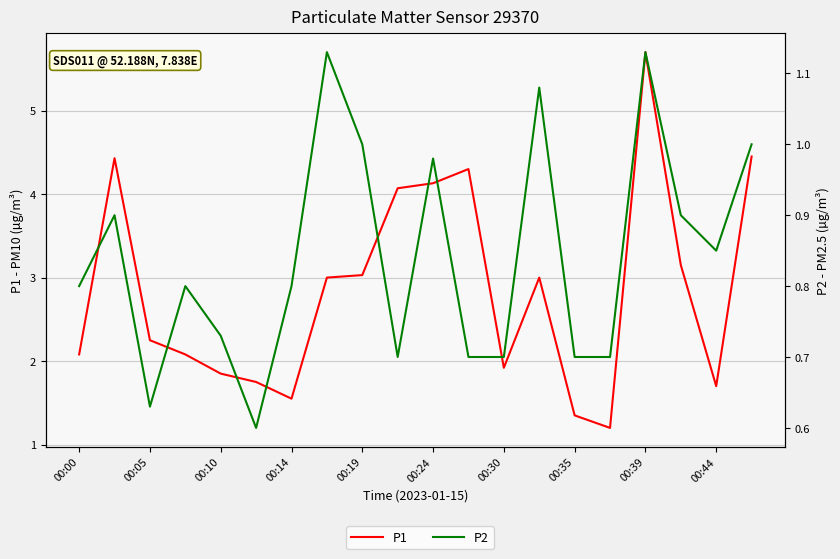

Reading left to right, extract all data points from this chart.

P1: 2.1	4.4	2.2	2.1	1.9	1.8	1.6	3.0	3.0	4.1	4.1	4.3	1.9	3.0	1.4	1.2	5.7	3.1	1.7	4.5
P2: 0.8	0.9	0.6	0.8	0.7	0.6	0.8	1.1	1.0	0.7	1.0	0.7	0.7	1.1	0.7	0.7	1.1	0.9	0.8	1.0